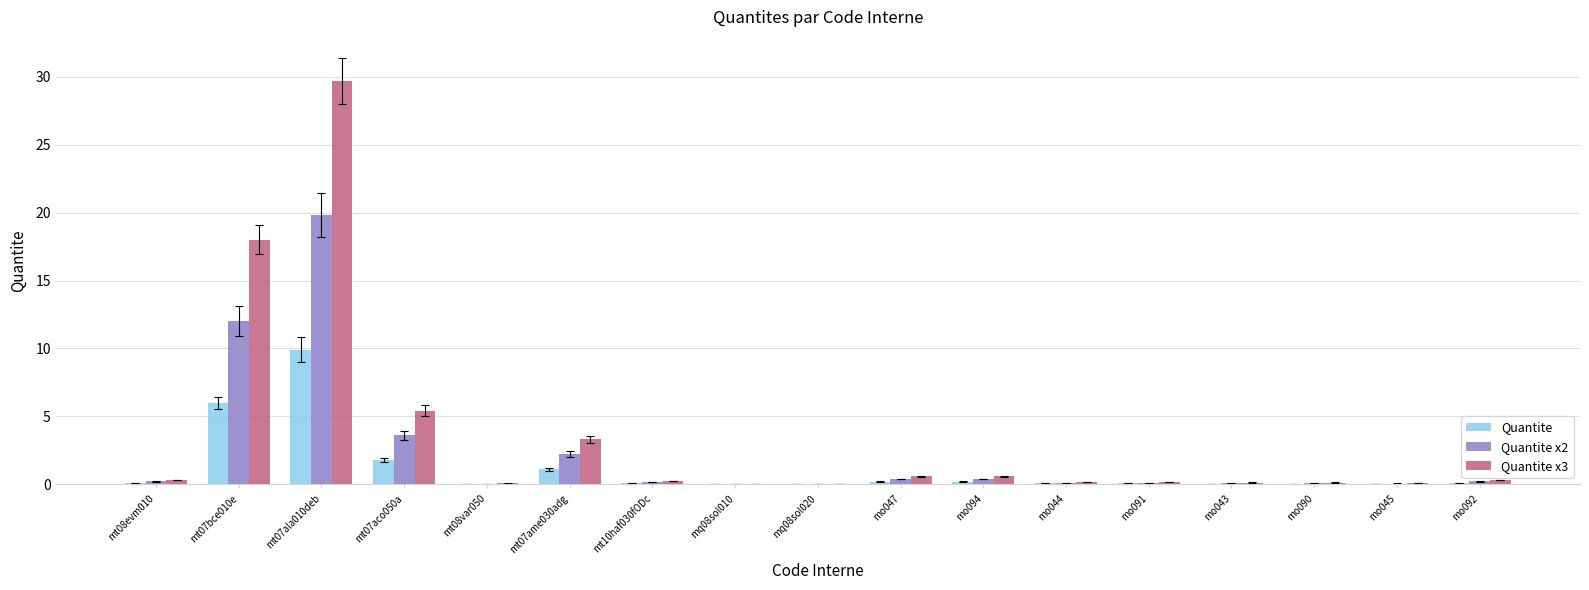

Is it true that Quantite x3 equals 0.1 at mo090?

True